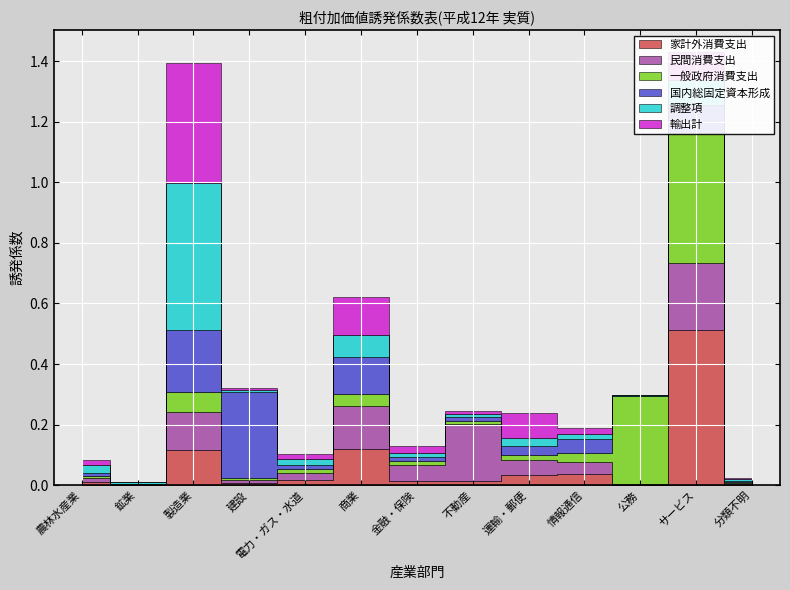

At which label is 家計外消費支出 closest to 0?

公務